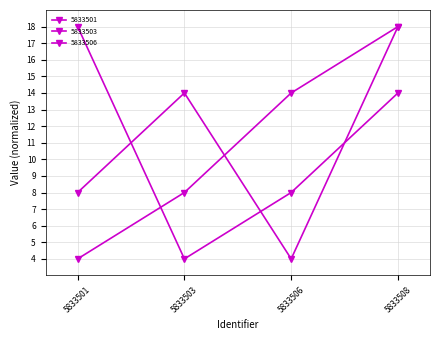

Count the number of data series in this chart.

3